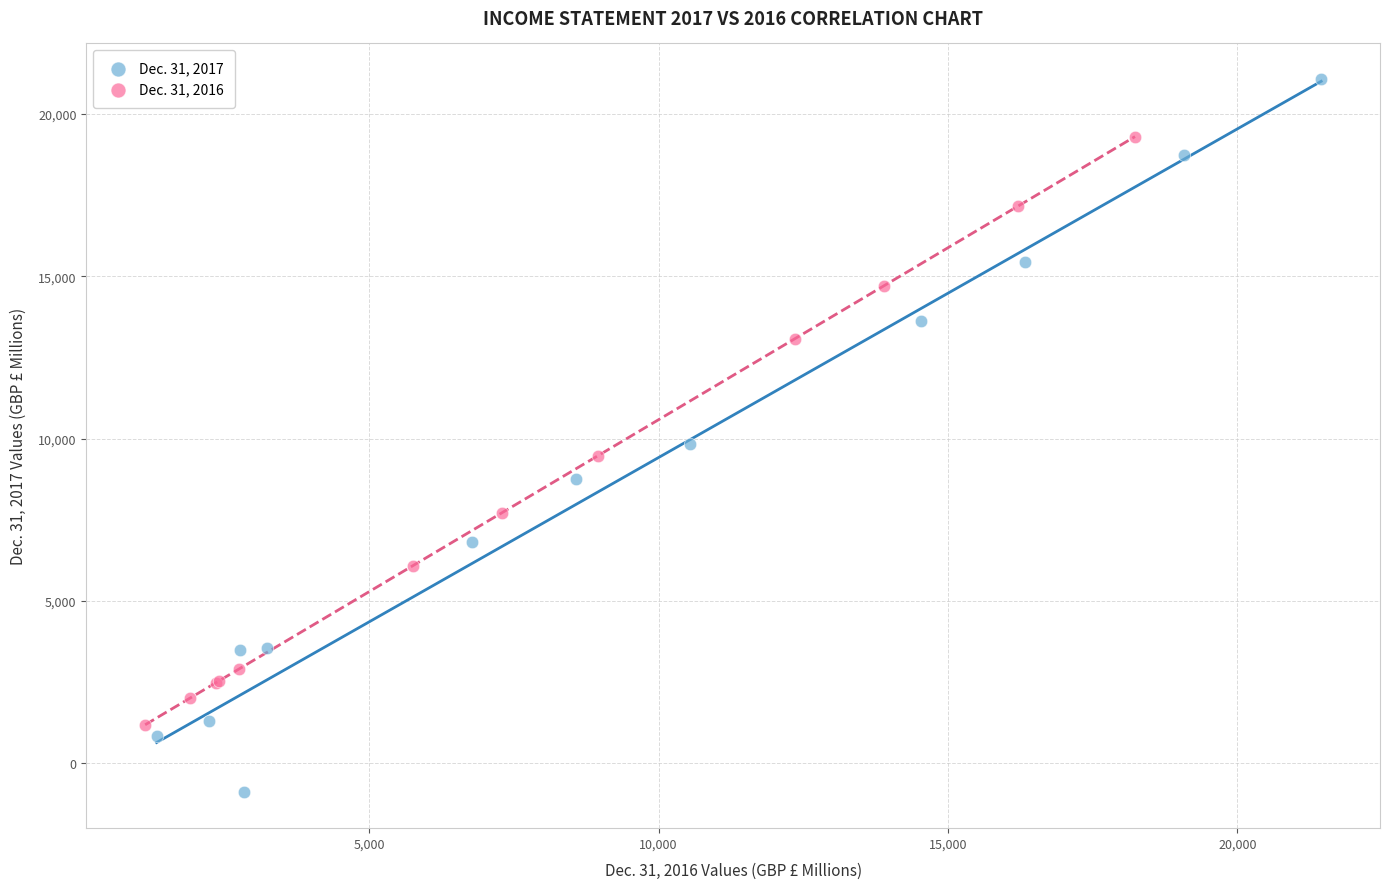

Which series has the widest spread of Y values?

Dec. 31, 2017